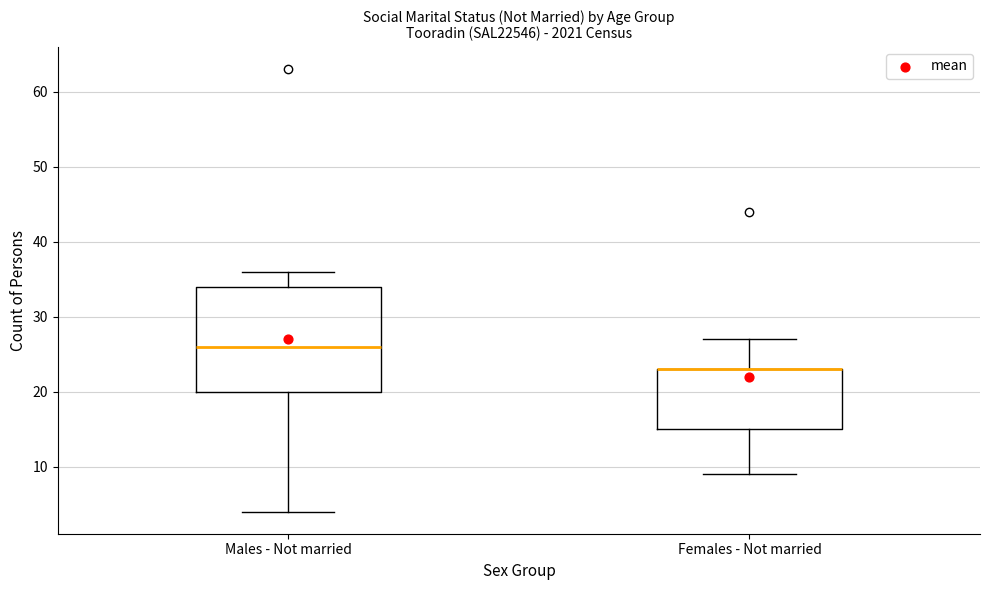

Comparing the boxes themselves (not the whiskers), which one is the tallest?

Males - Not married